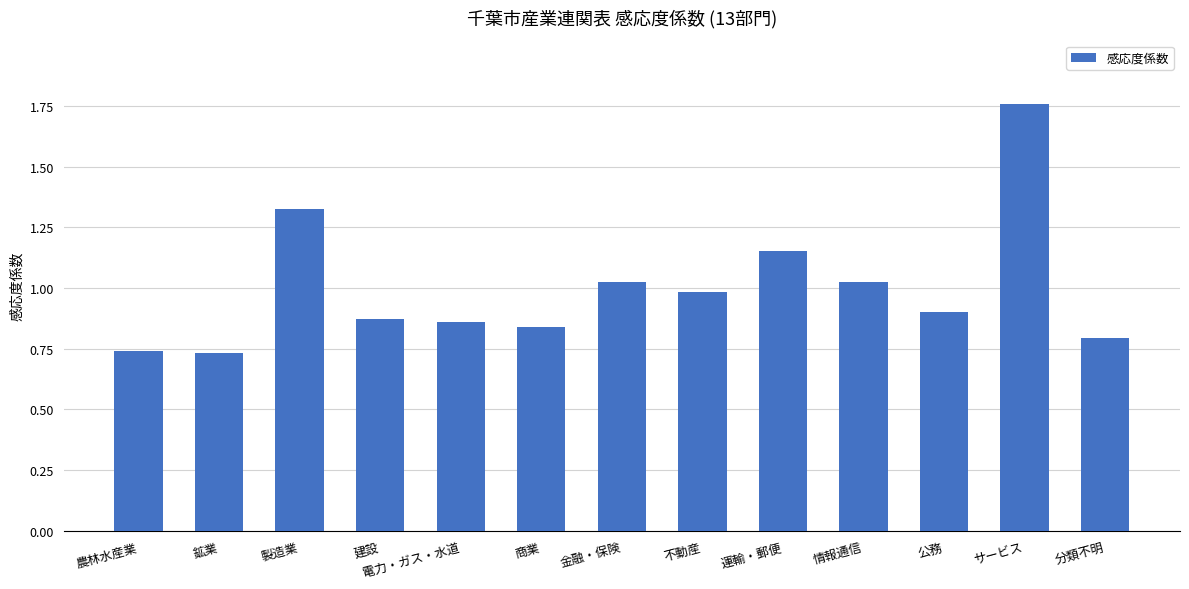

Between 製造業 and サービス, which is larger?

サービス